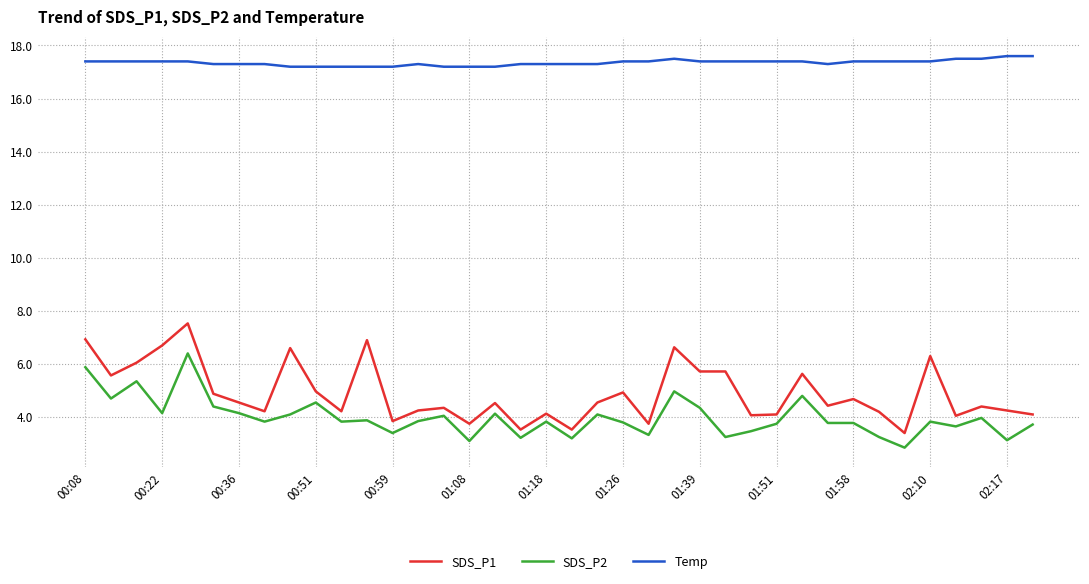

True or false: SDS_P1 and SDS_P2 cross at least once.

False